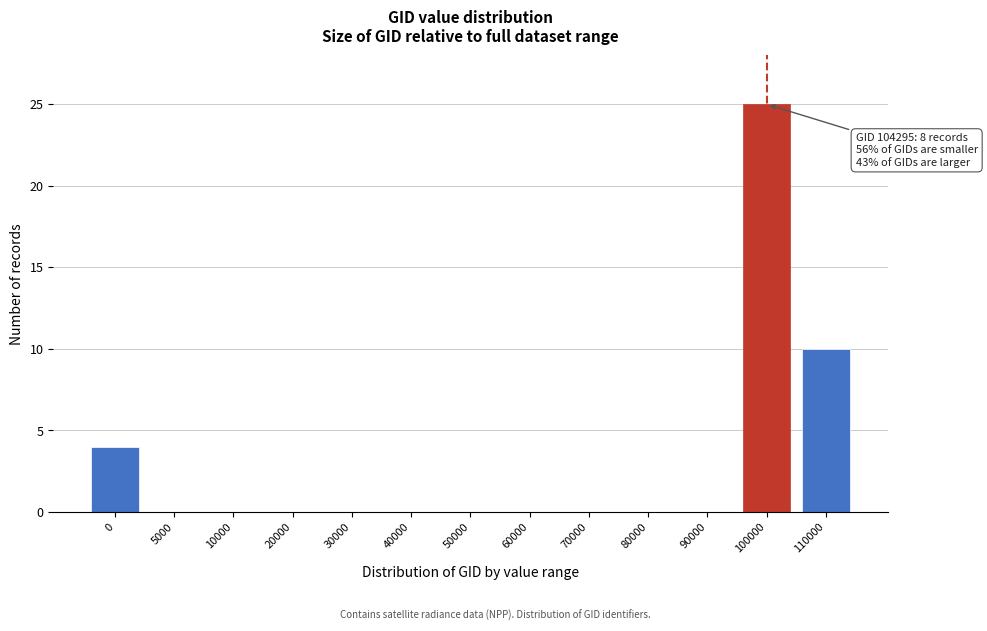

Reading right to left, transcribe all the data shown in this chart.

110000=10	100000=25	90000=0	80000=0	70000=0	60000=0	50000=0	40000=0	30000=0	20000=0	10000=0	5000=0	0=4